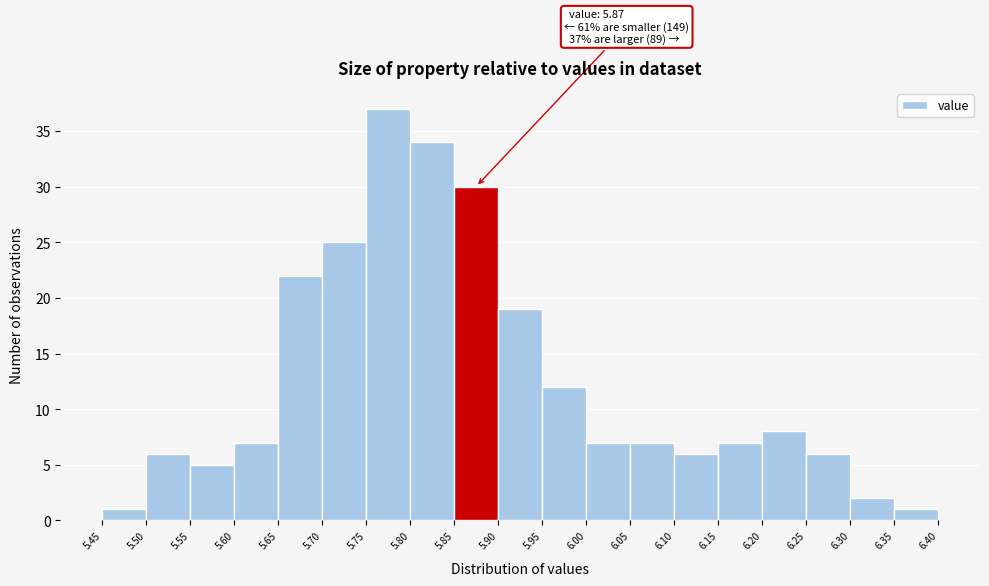

Over which range of the x-axis is the bar tallest?

5.75 to 5.80